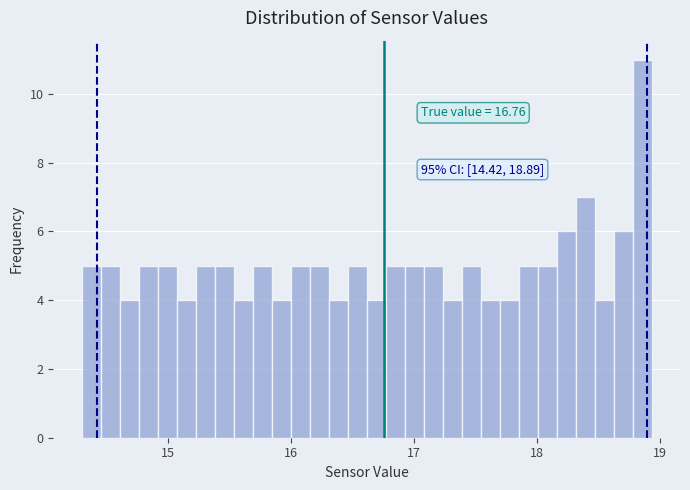

Read against the x-axis, roughly where is the centre of the tallest bar?

18.9